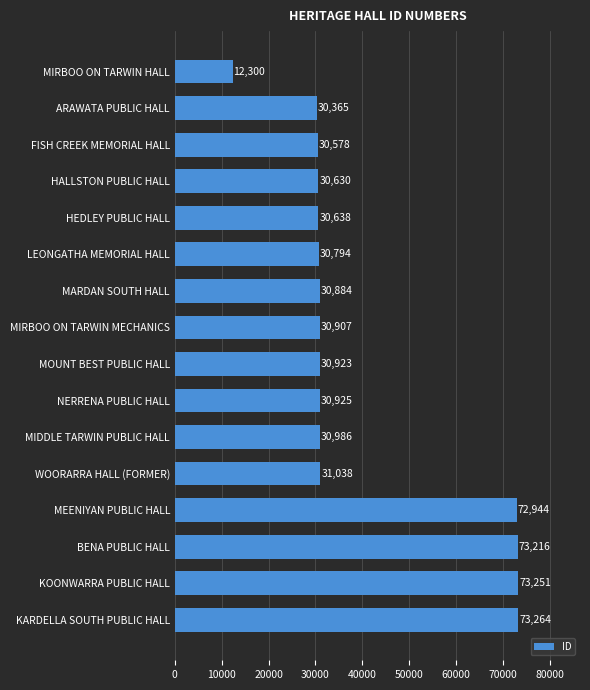

Where is the data nearest to the value 42782?

WOORARRA HALL (FORMER)